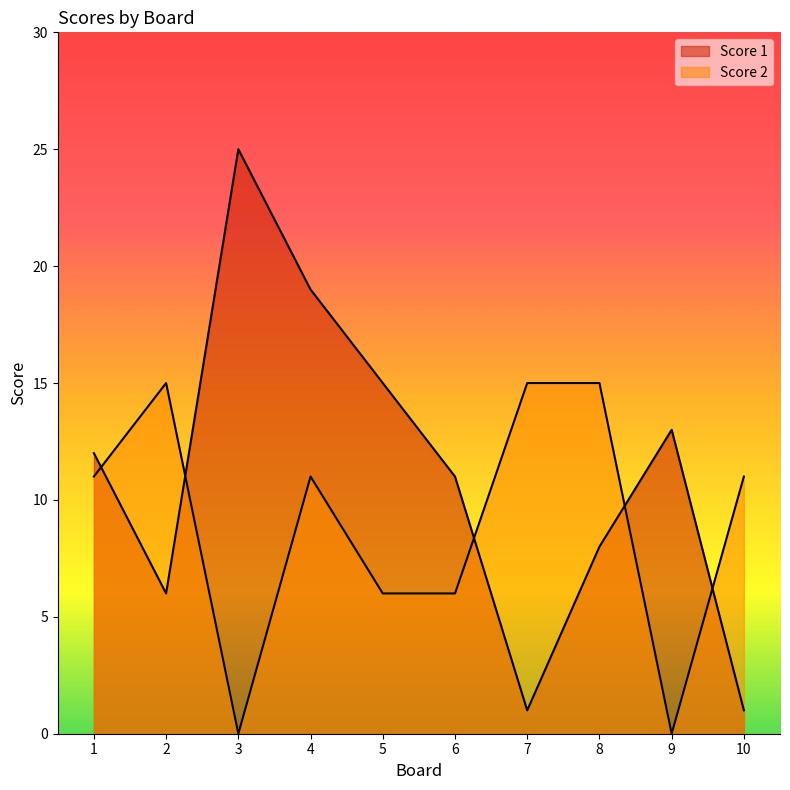

How many intersections are there between Score 1 and Score 2?

5